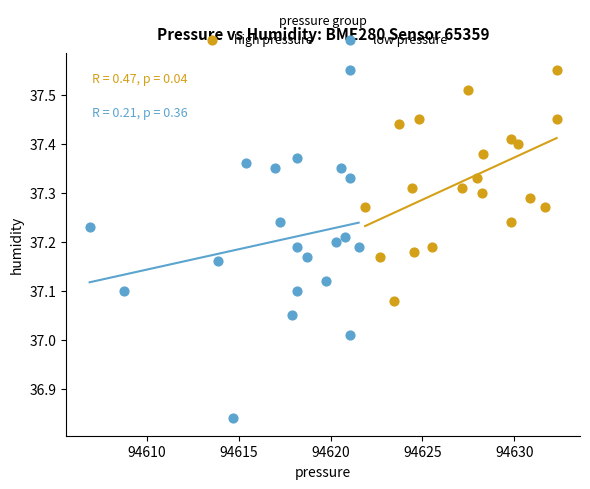

Which series reaches the minimum Y coordinate?

low pressure